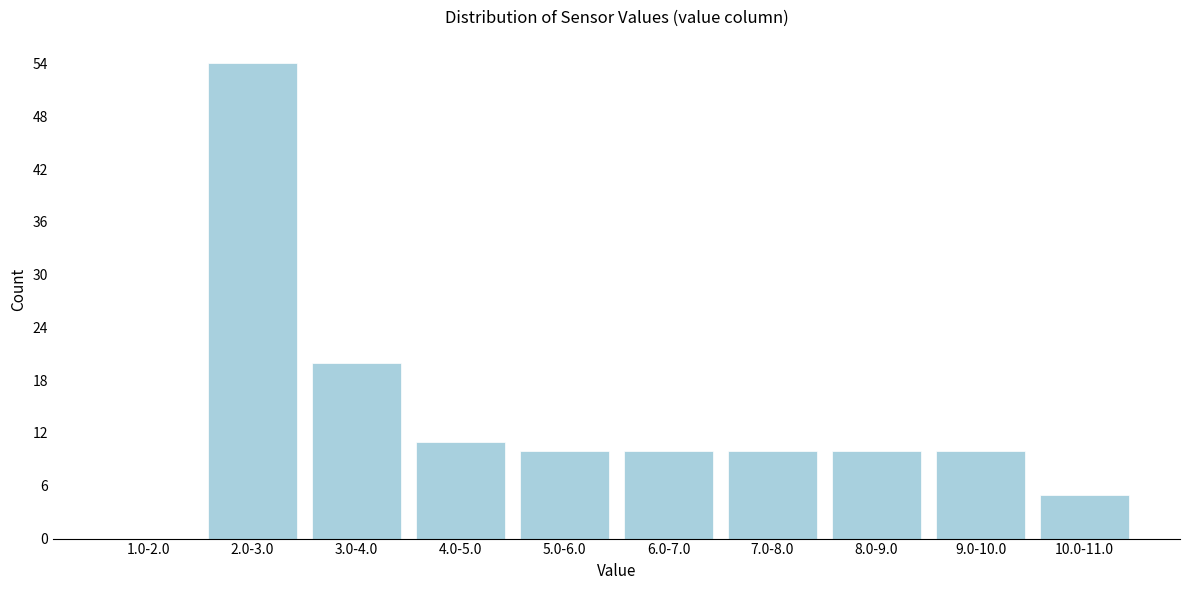

Reading right to left, transcribe all the data shown in this chart.

10.0-11.0=5	9.0-10.0=10	8.0-9.0=10	7.0-8.0=10	6.0-7.0=10	5.0-6.0=10	4.0-5.0=11	3.0-4.0=20	2.0-3.0=54	1.0-2.0=0